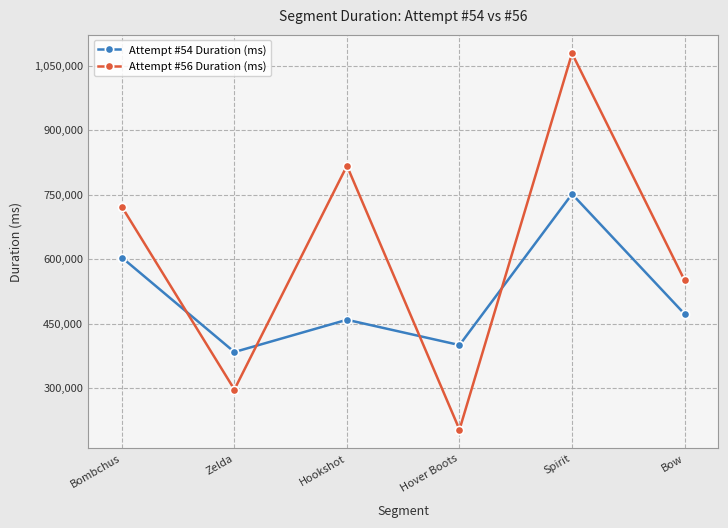

After their last crossing, which series has the higher values: Attempt #54 Duration (ms) or Attempt #56 Duration (ms)?

Attempt #56 Duration (ms)